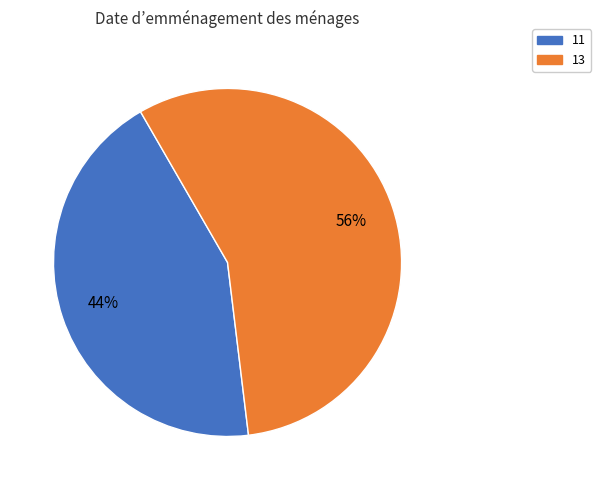

What is the ratio of the value at 11 to the value at 13?

0.8